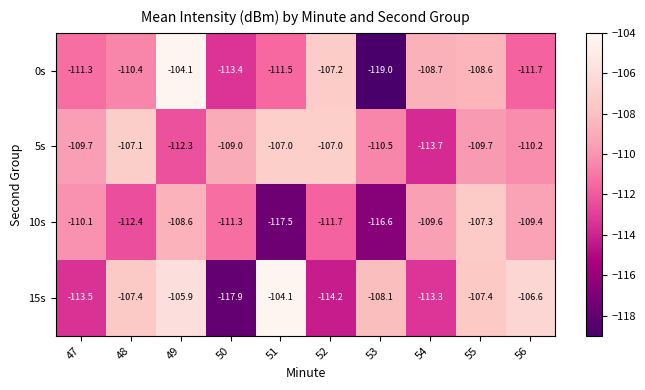

At which category is the sum across all series the highest?

49